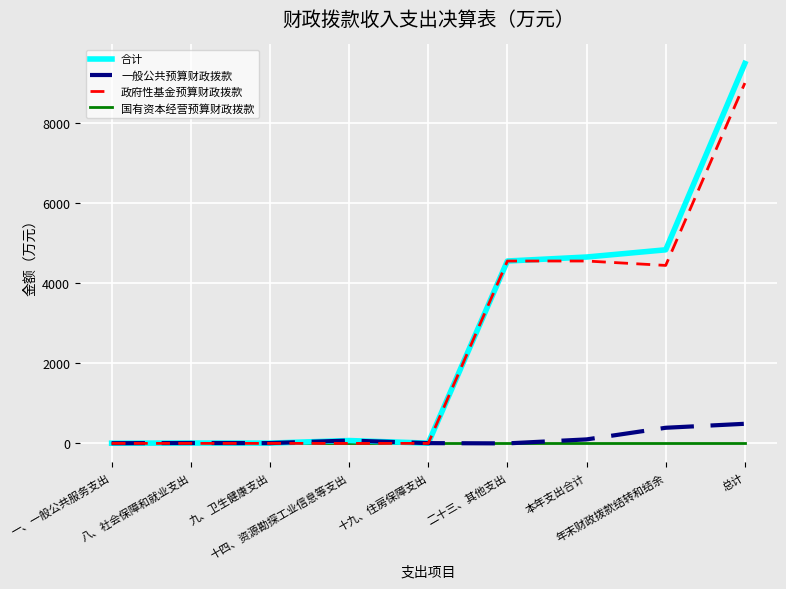

What is the spread (max minus min) of values at 十九、住房保障支出?

6.6